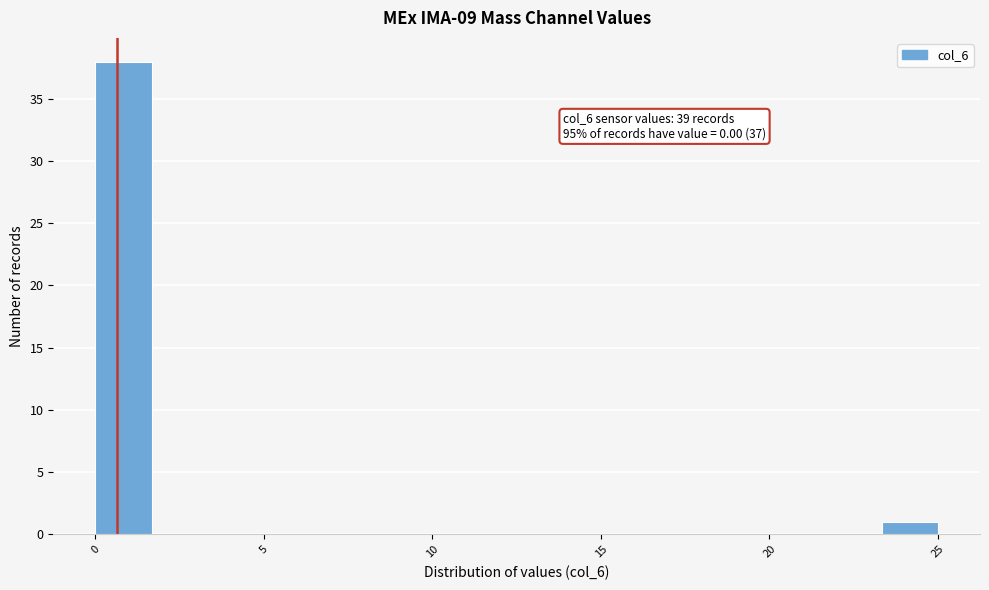

Read against the x-axis, roughly where is the centre of the tallest bar?

1.0